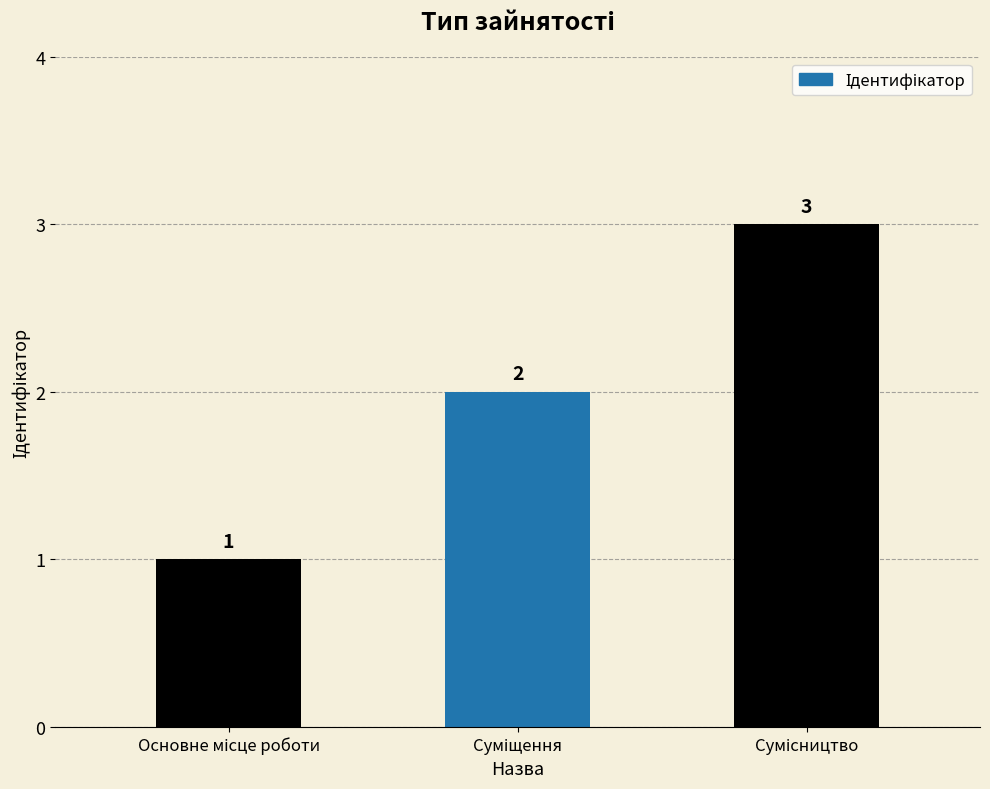

How many values are between 1 and 3?

3